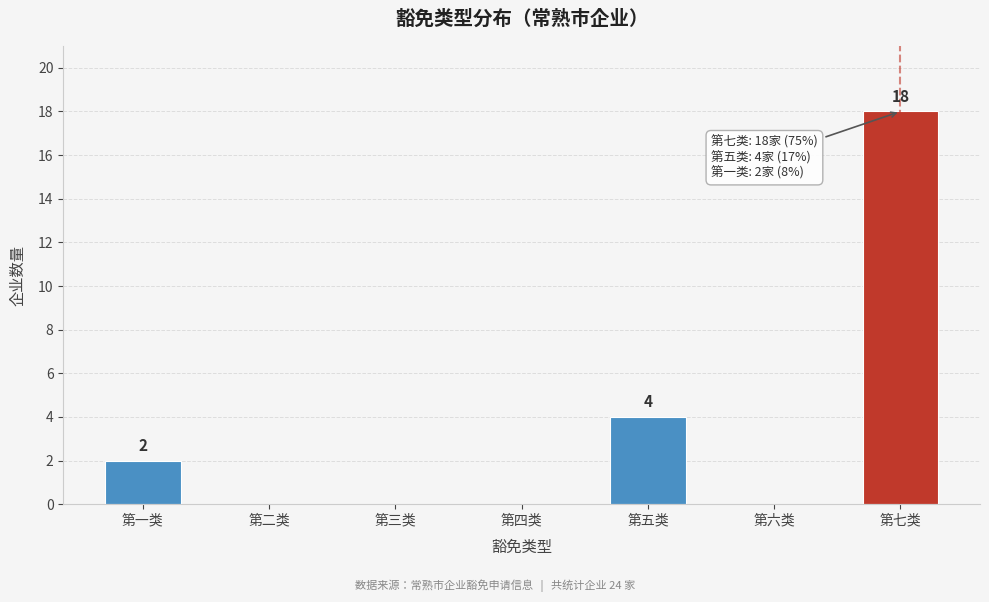

Reading left to right, transcribe all the data shown in this chart.

第一类=2	第二类=0	第三类=0	第四类=0	第五类=4	第六类=0	第七类=18